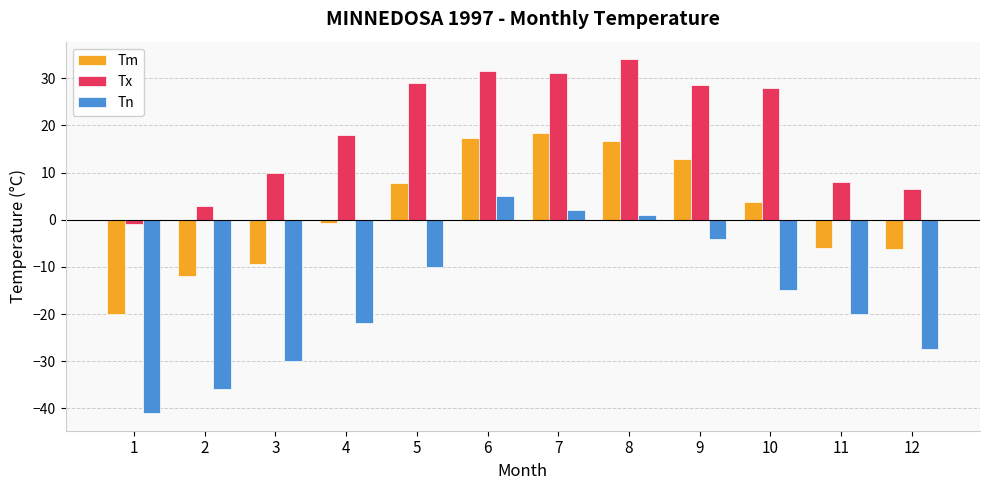

How many values in the Tx series are below 28?

6